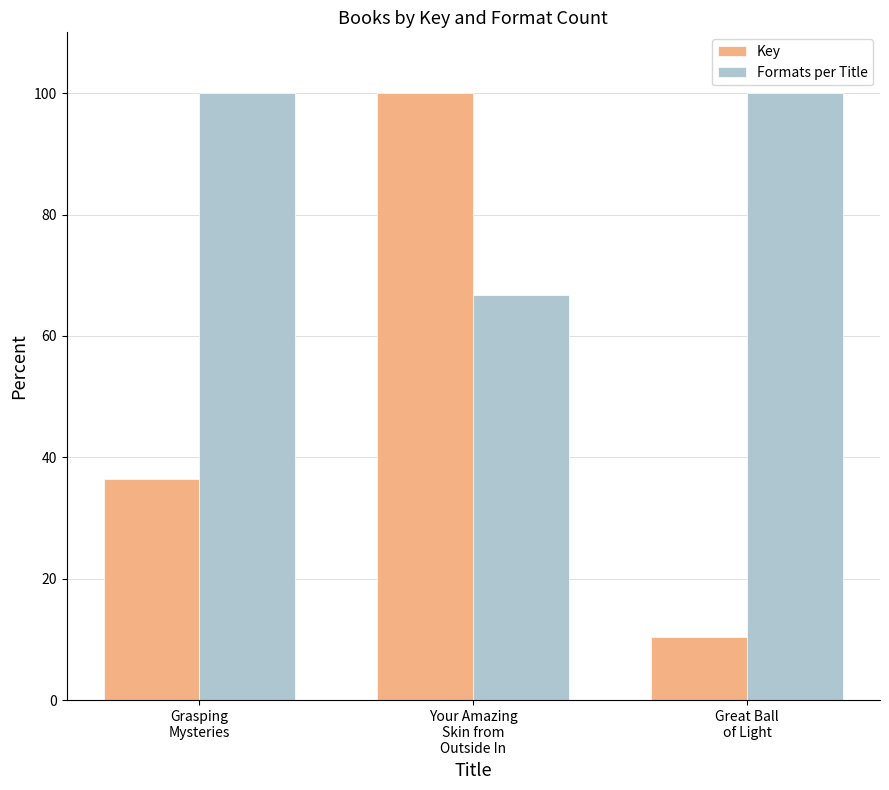

What are all the series names shown in the legend?

Key, Formats per Title